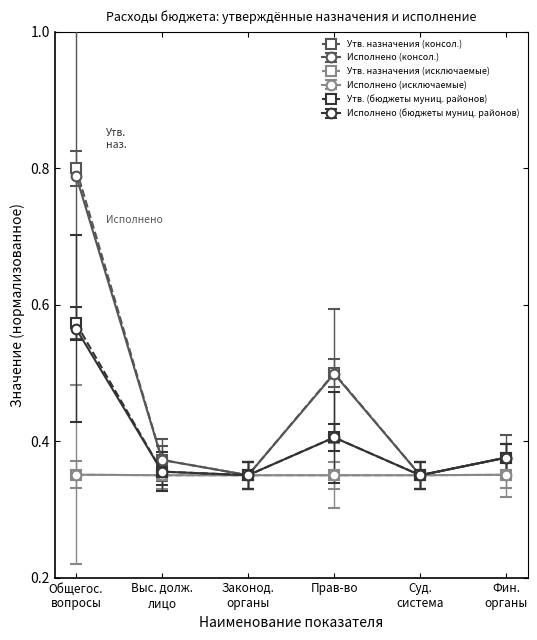

Which category has the highest value in the Утв. назначения (консол.) series?

Общегос.
вопросы